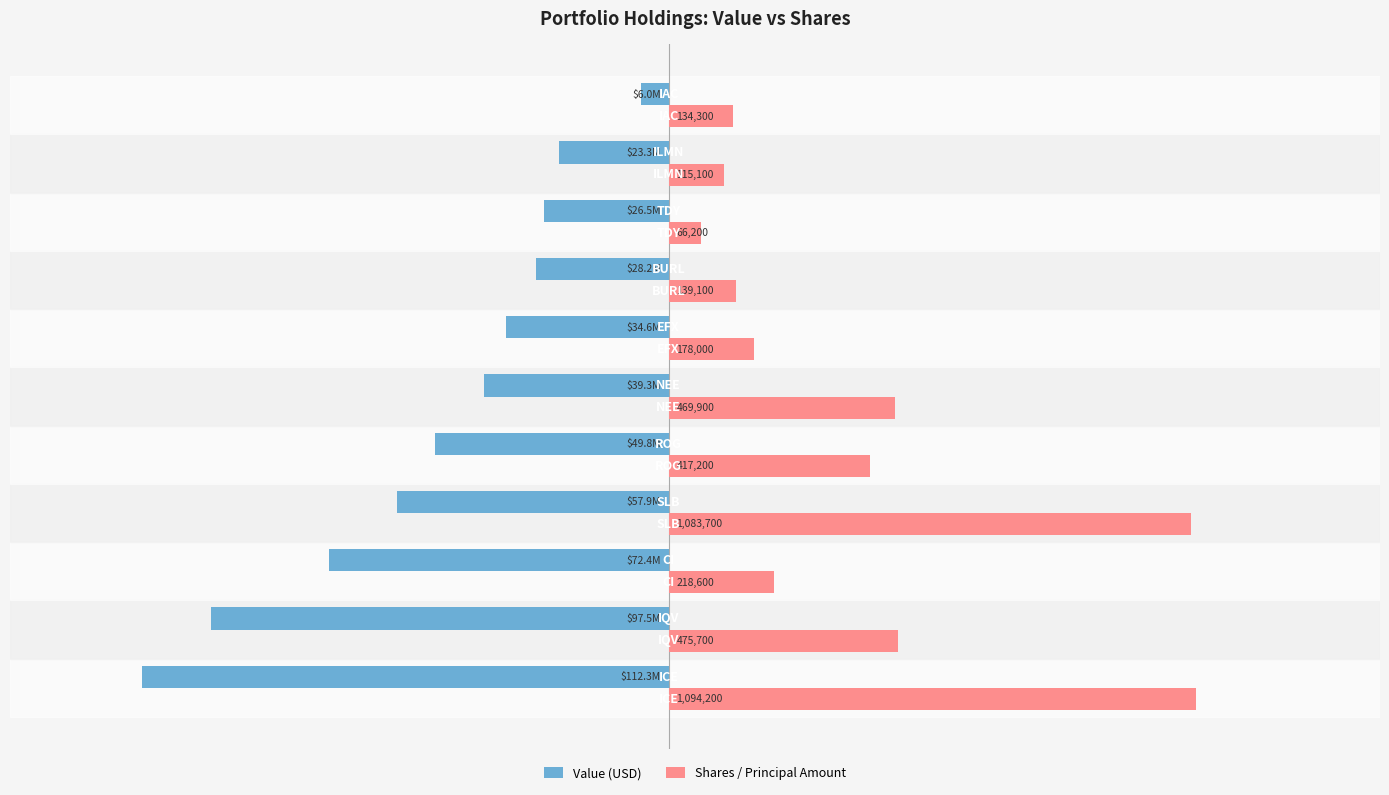

What are all the series names shown in the legend?

Value (USD), Shares / Principal Amount